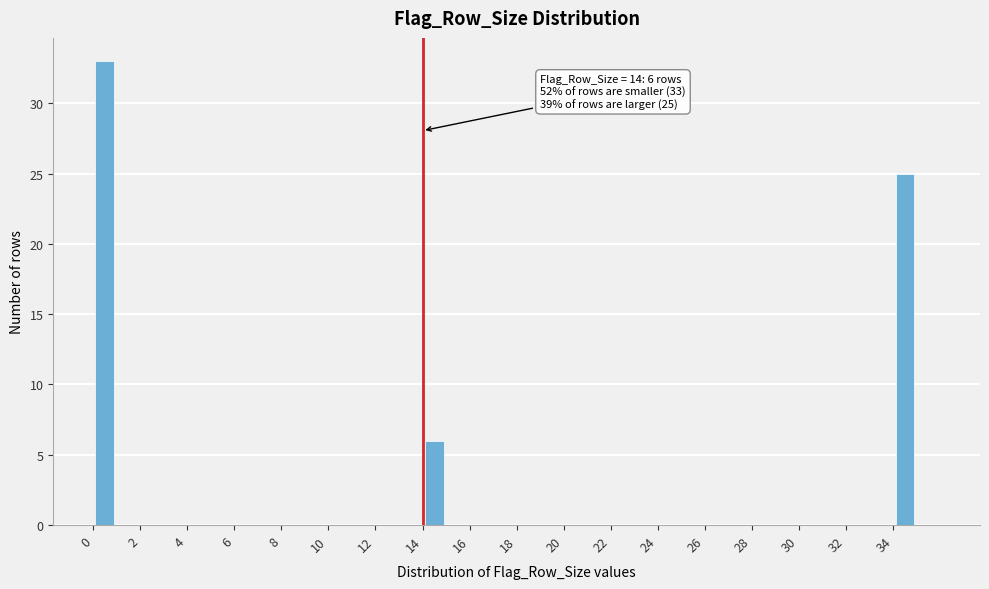

Which range on the x-axis has the tallest bar?

0 to 1